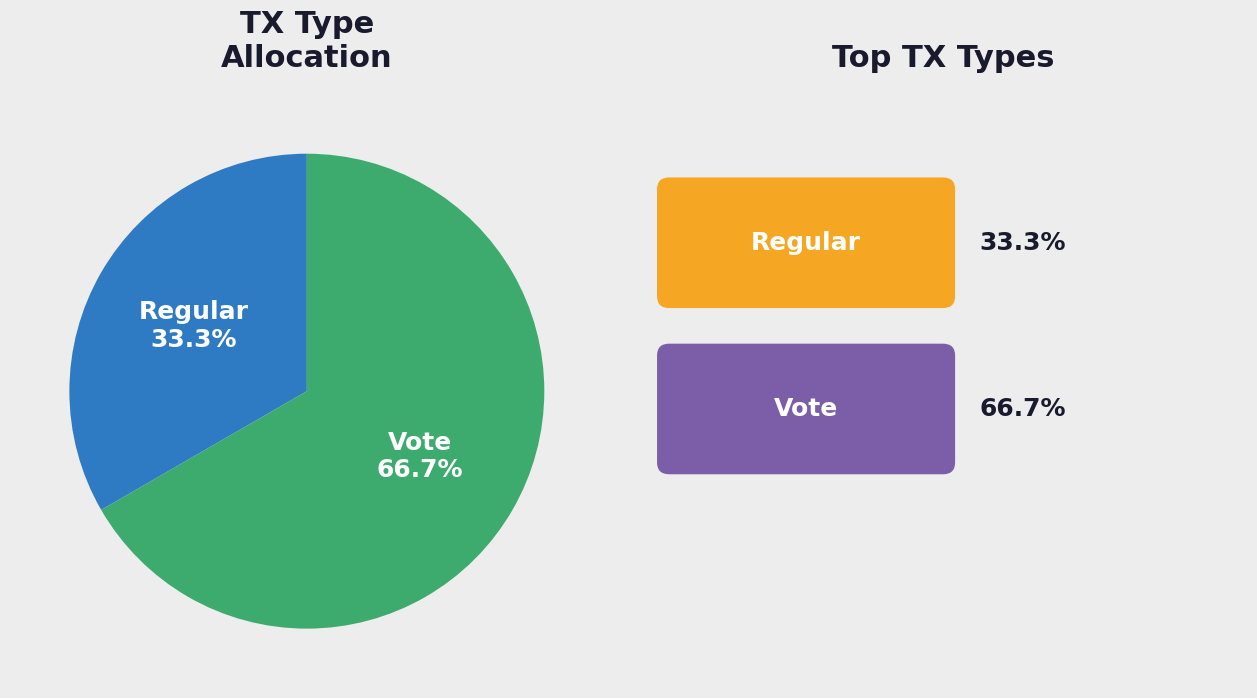

Is there any slice that represents more than half of the pie?

Yes